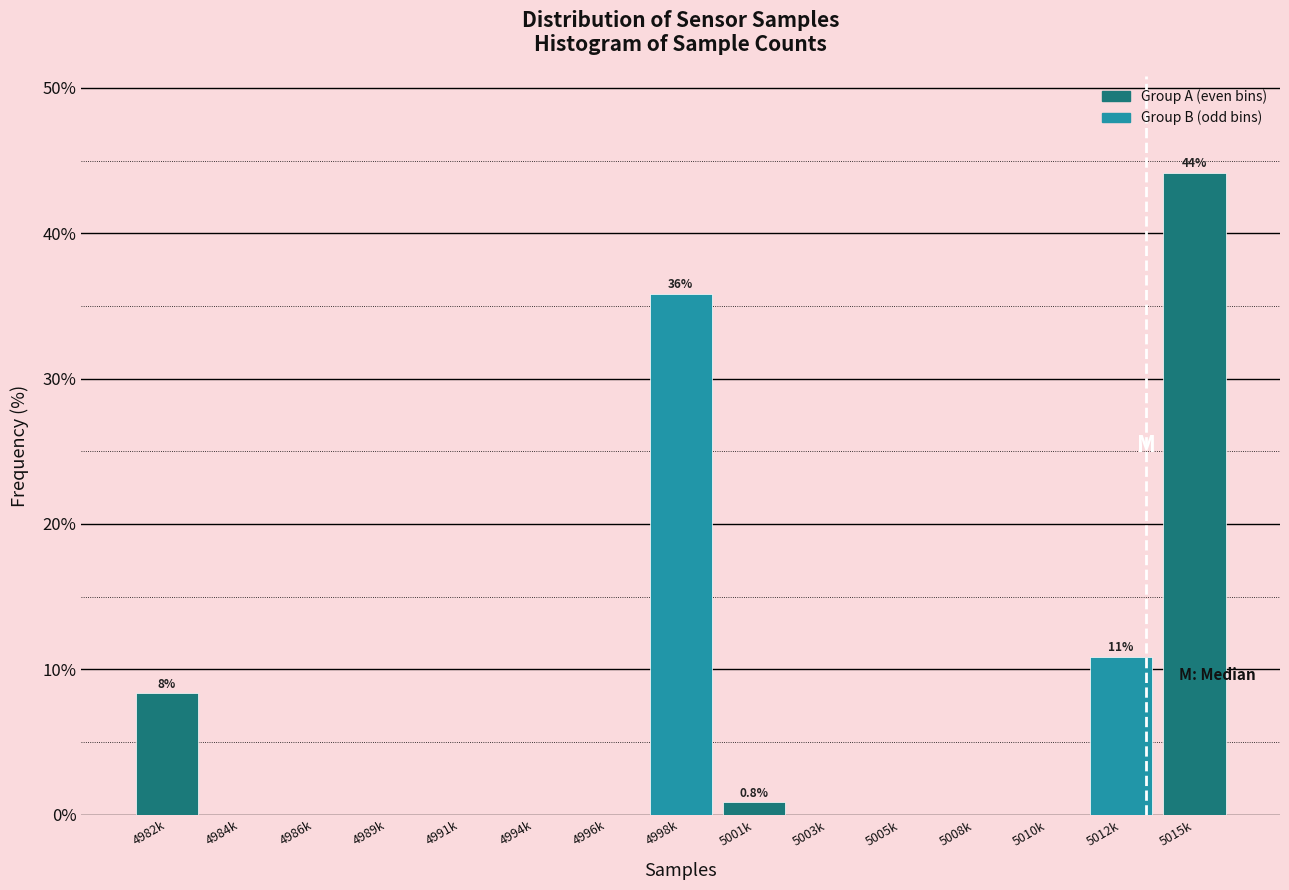

Reading right to left, transcribe all the data shown in this chart.

5015k=44.2	5012k=10.8	5010k=0.0	5008k=0.0	5005k=0.0	5003k=0.0	5001k=0.8	4998k=35.8	4996k=0.0	4994k=0.0	4991k=0.0	4989k=0.0	4986k=0.0	4984k=0.0	4982k=8.3